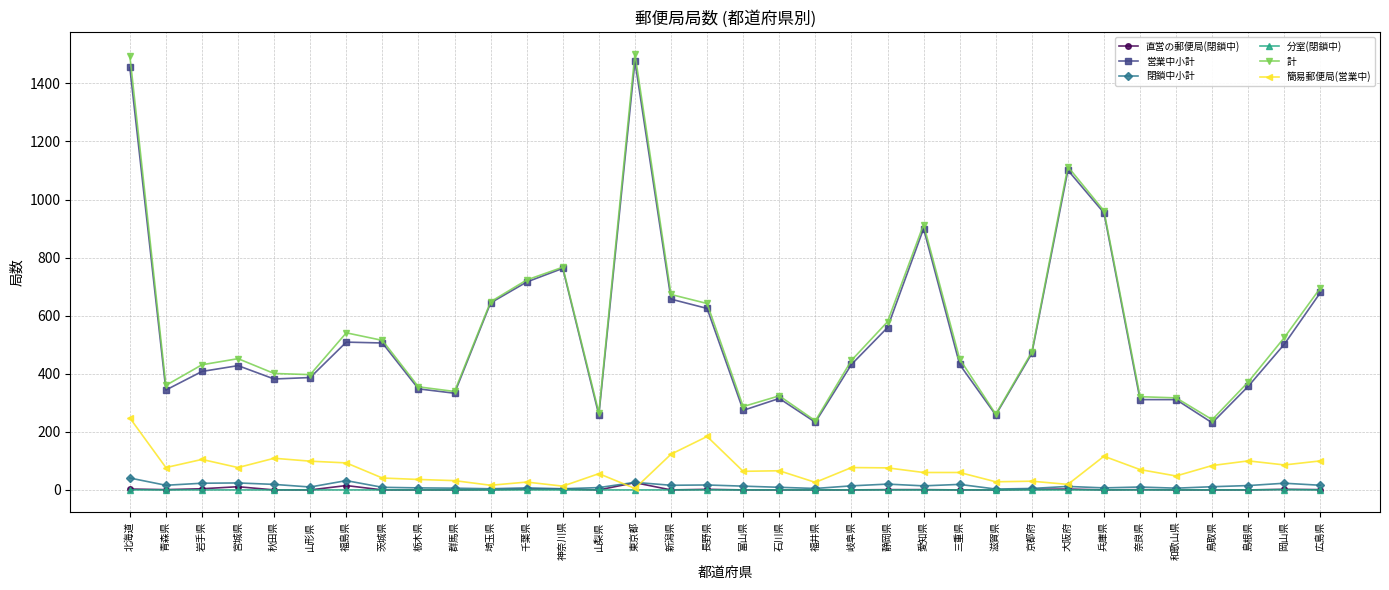

Is this an area chart (filled region under the line)?

No